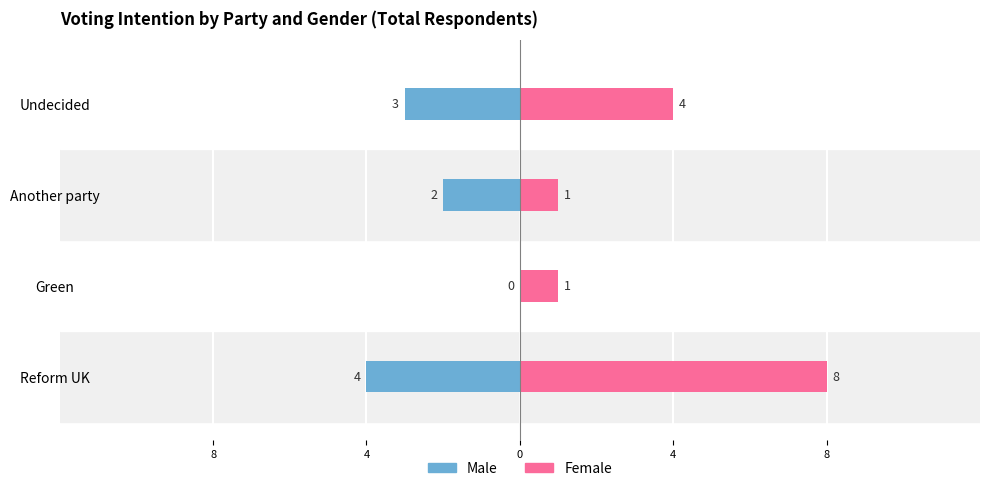

True or false: Male has a value of 2 at Green.

False